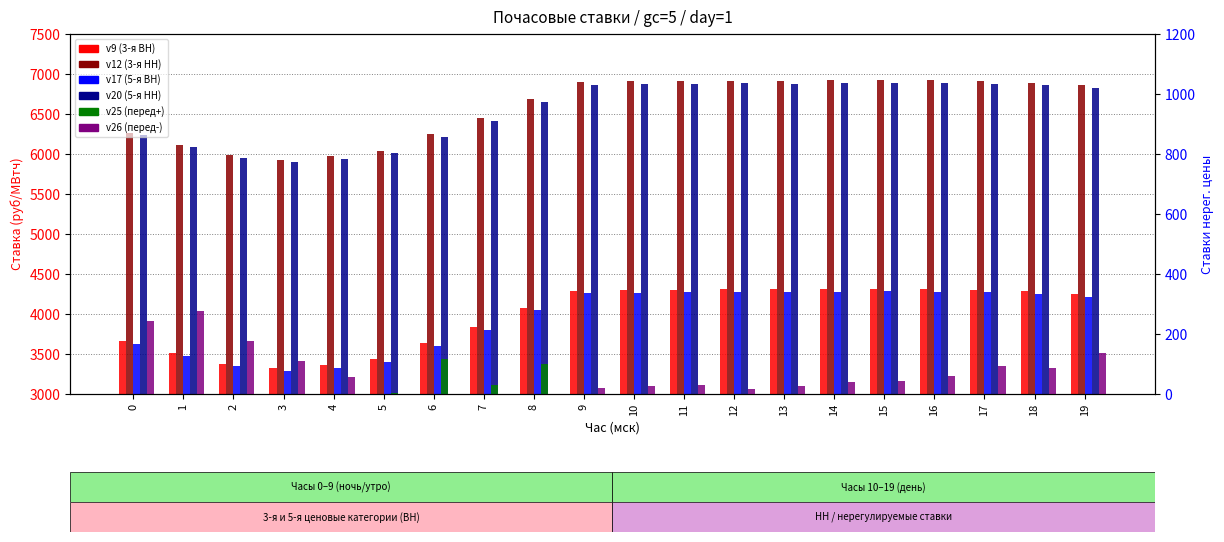

What is the spread (max minus min) of values at 14?

6921.4